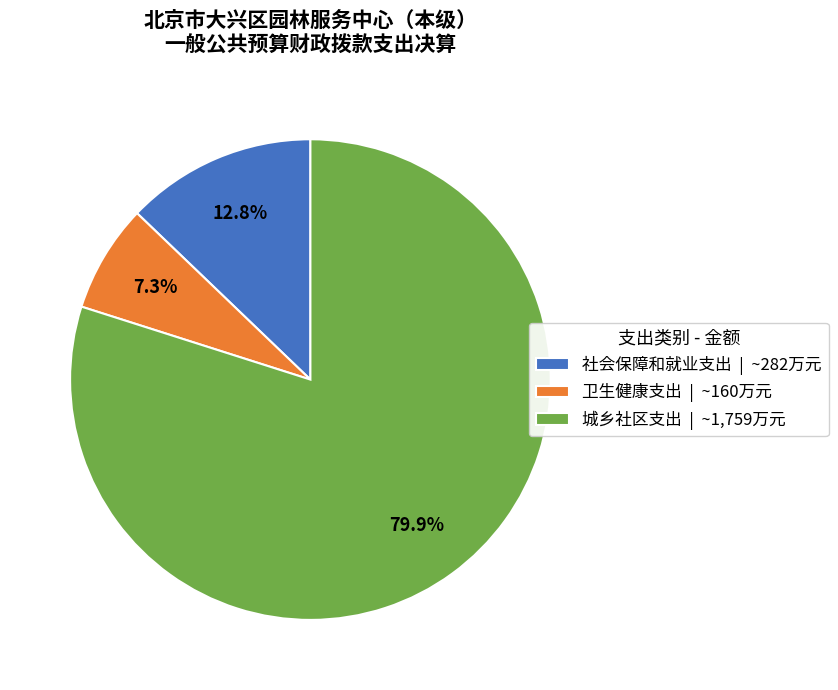

Is it true that 卫生健康支出 is 7% of the pie?

True